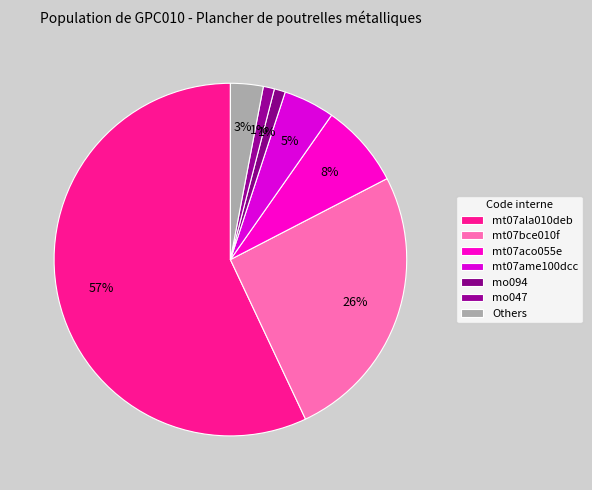

How many slices are in this pie chart?

7